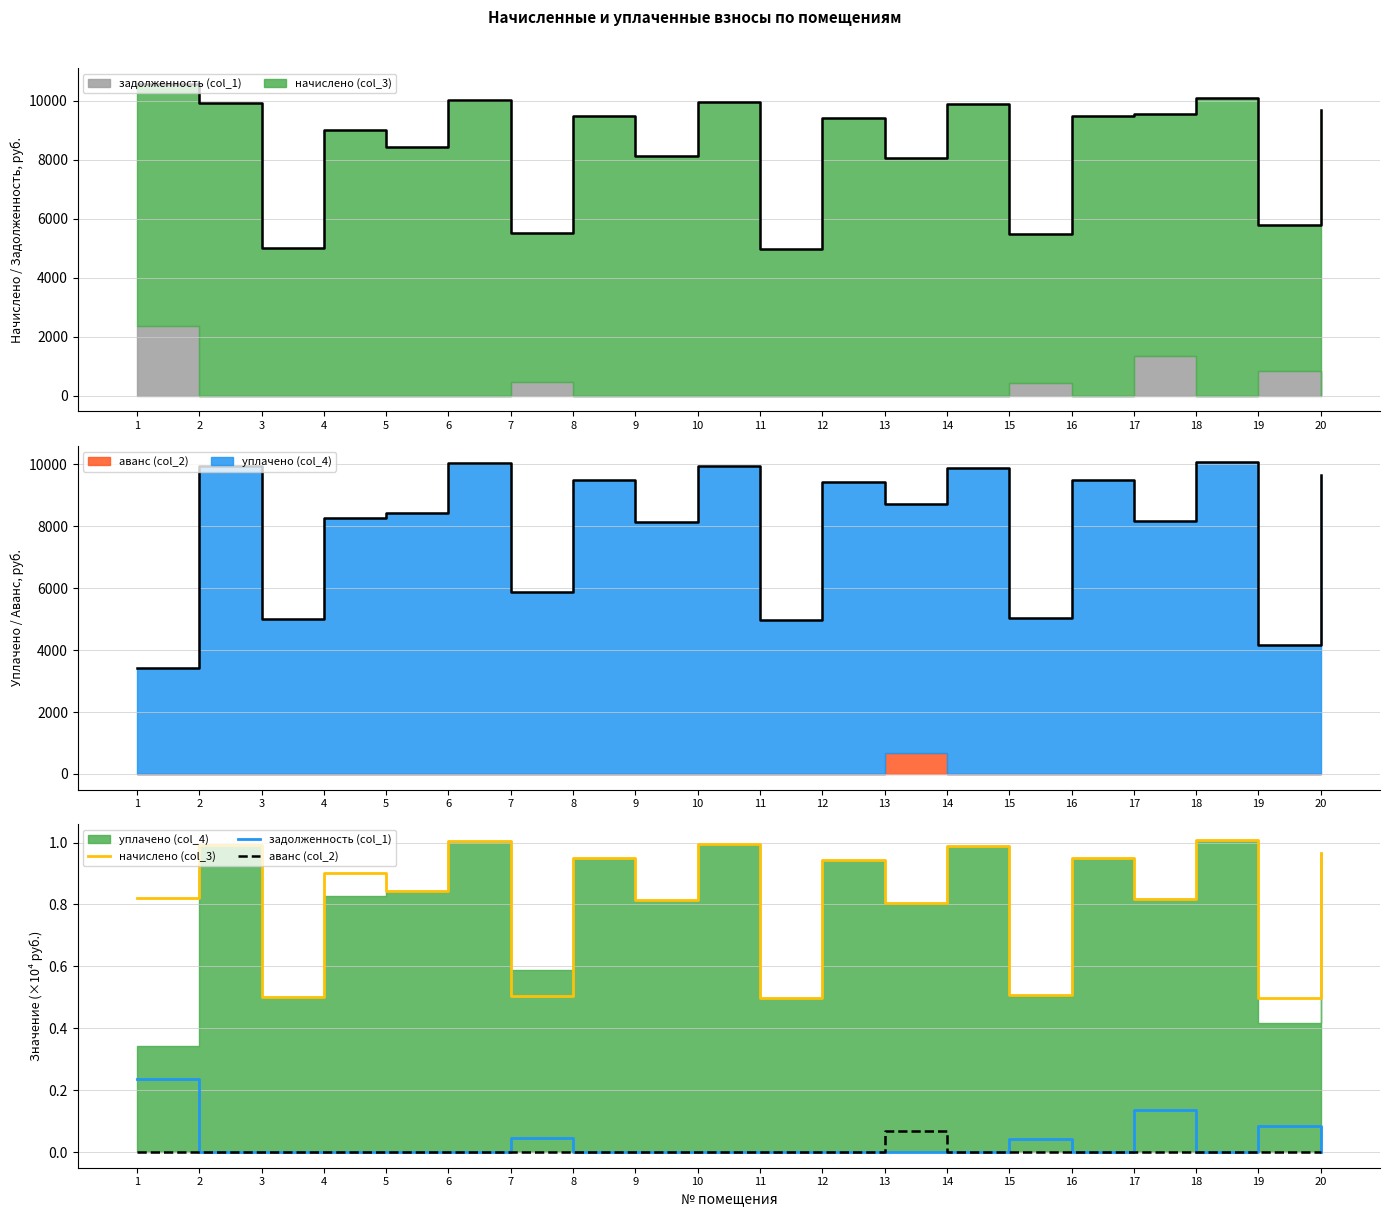

What is the sum of all аванс (col_2) values?

0.1